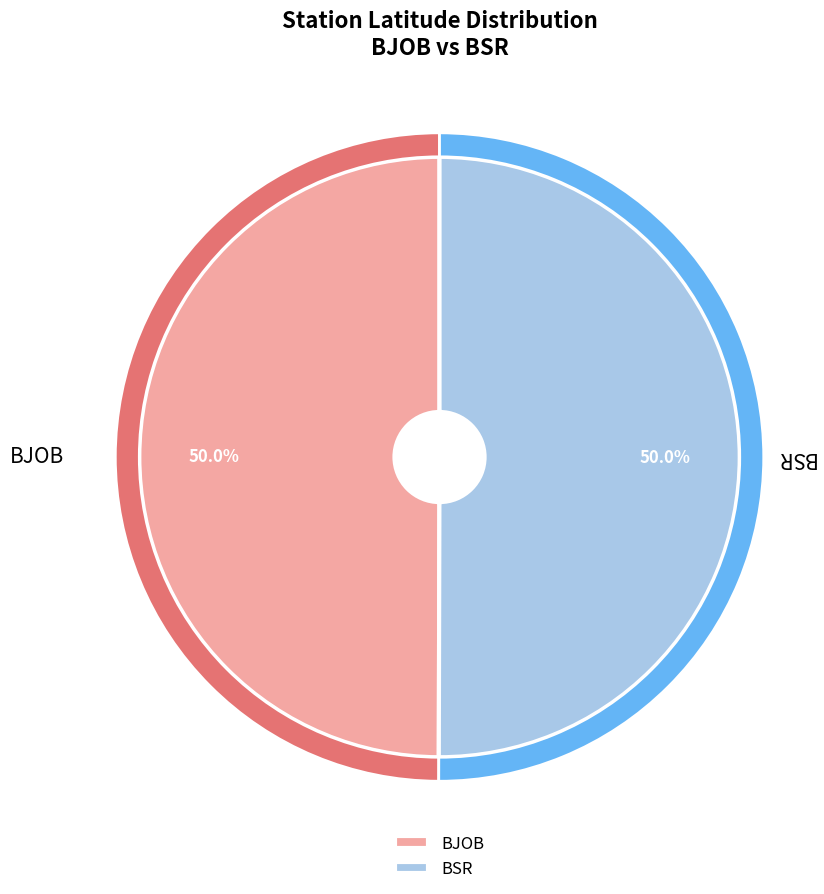

Which category accounts for the majority?

BSR